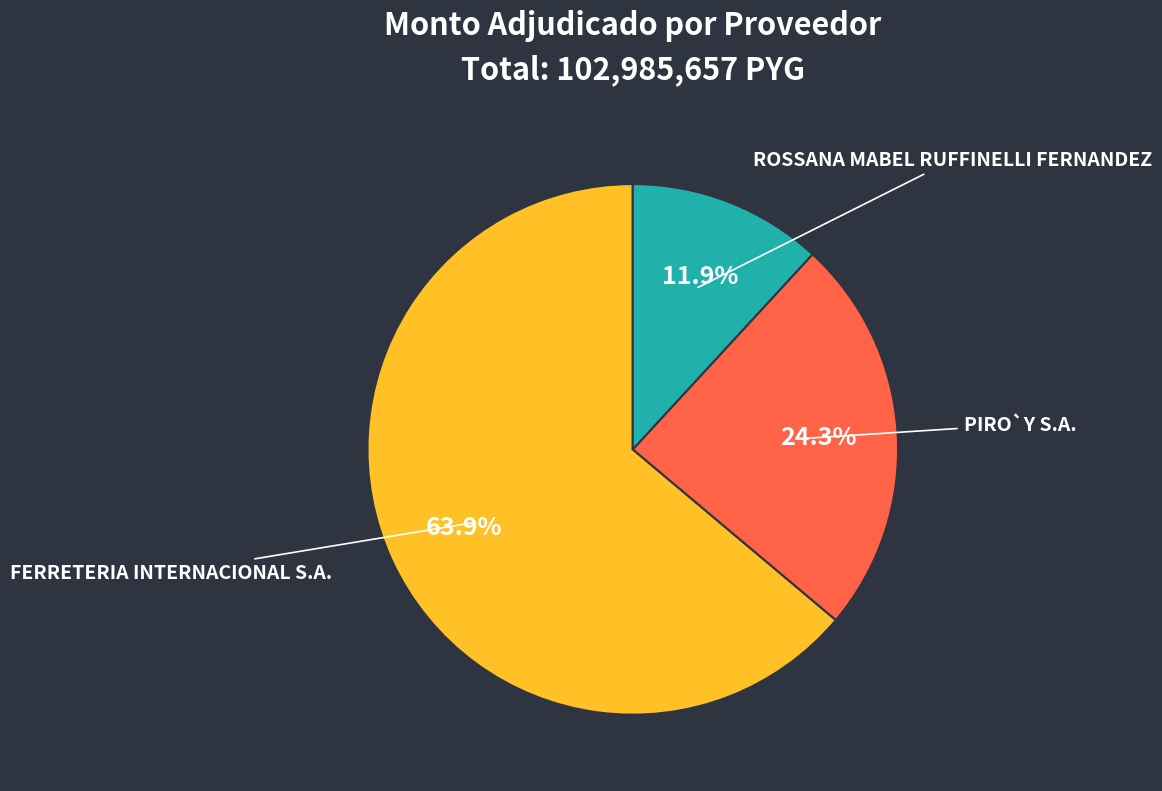

Which has a higher value, ROSSANA MABEL RUFFINELLI FERNANDEZ or FERRETERIA INTERNACIONAL S.A.?

FERRETERIA INTERNACIONAL S.A.